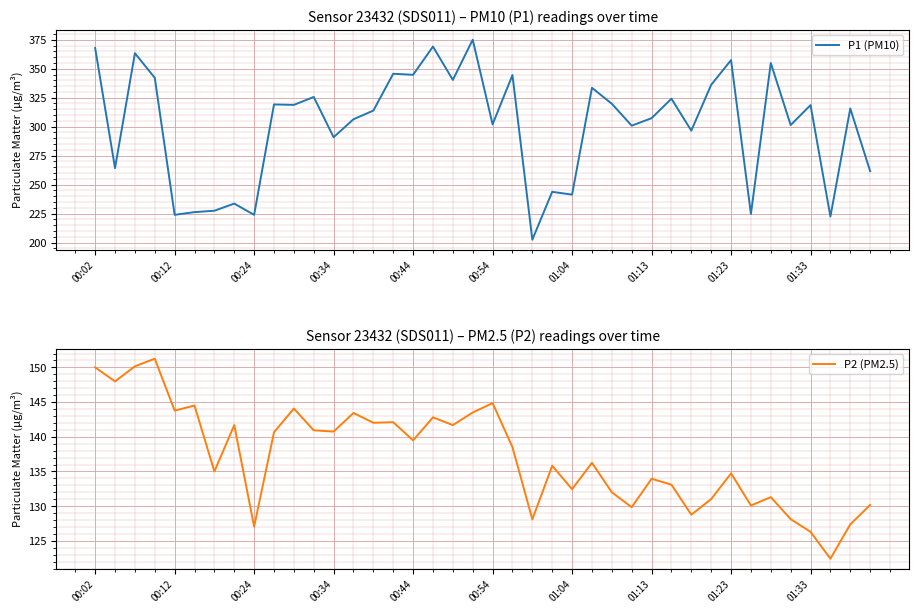

The value of P1 (PM10) at 00:02 is 95.5. True or false?

False